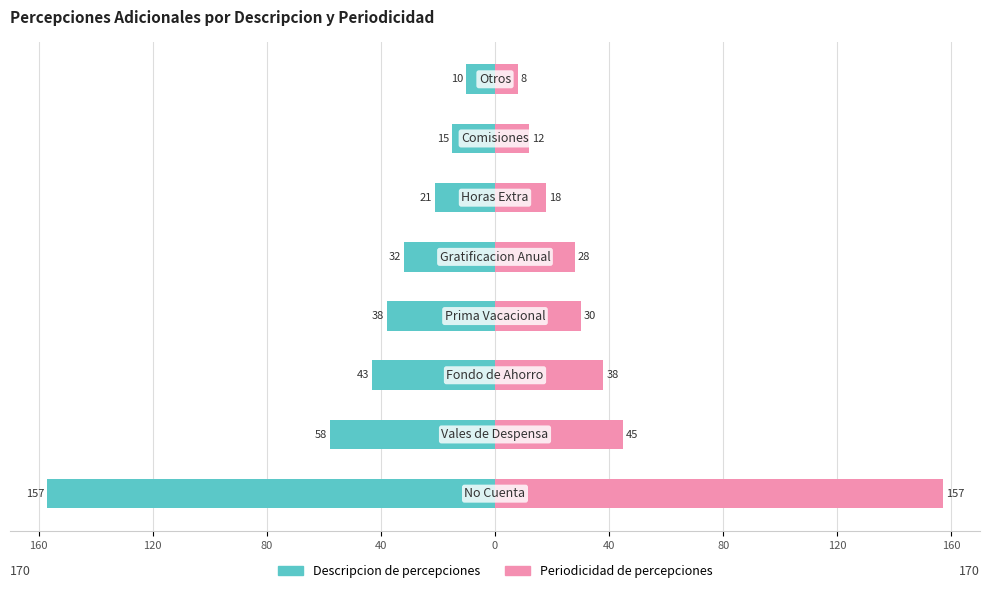

The Descripcion series shows -10 at 0. True or false?

False